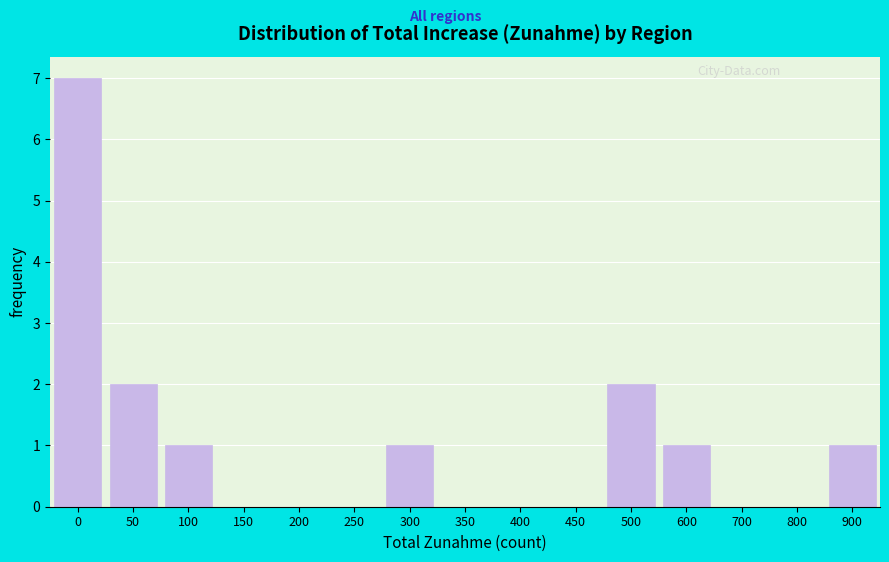

Reading left to right, what are all the values shown in this chart?

0=7	50=2	100=1	150=0	200=0	250=0	300=1	350=0	400=0	450=0	500=2	600=1	700=0	800=0	900=1